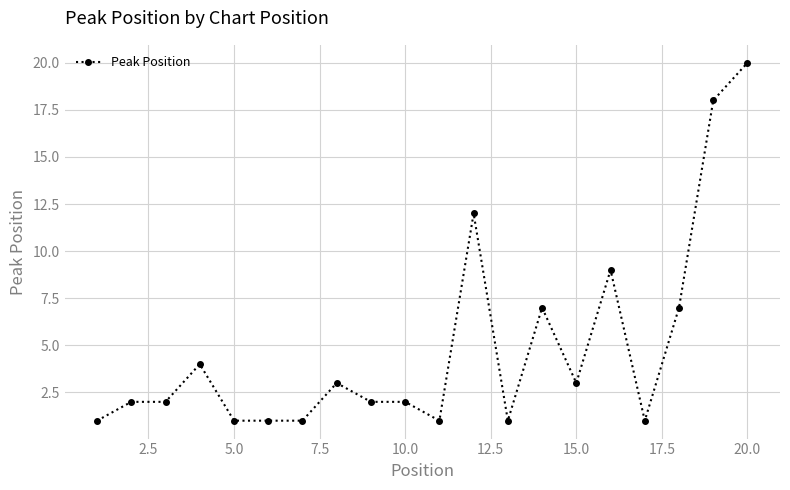

What is the sum of all values?

98